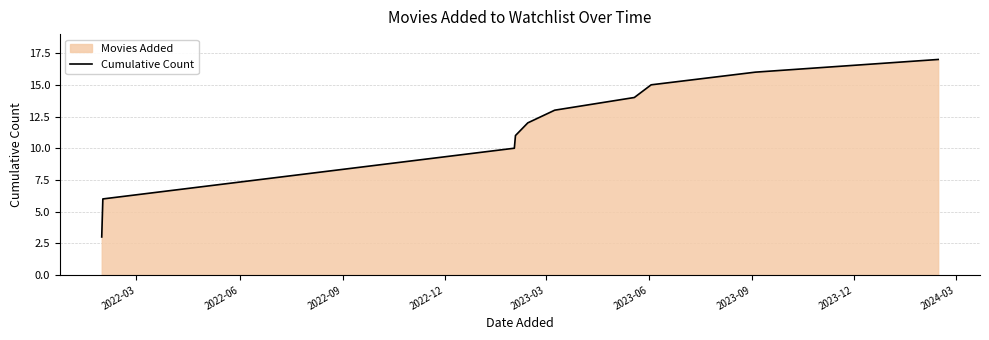

What is the difference between the maximum and minimum values?

14